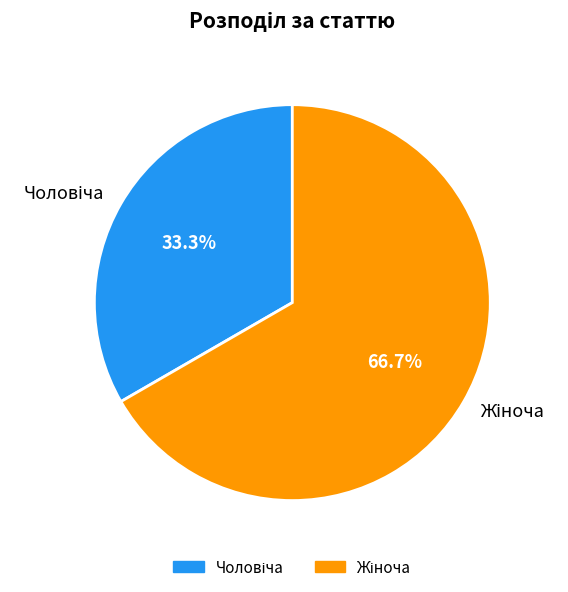

To the nearest percent, what is the difference between the largest and smallest slice percentages?

33%